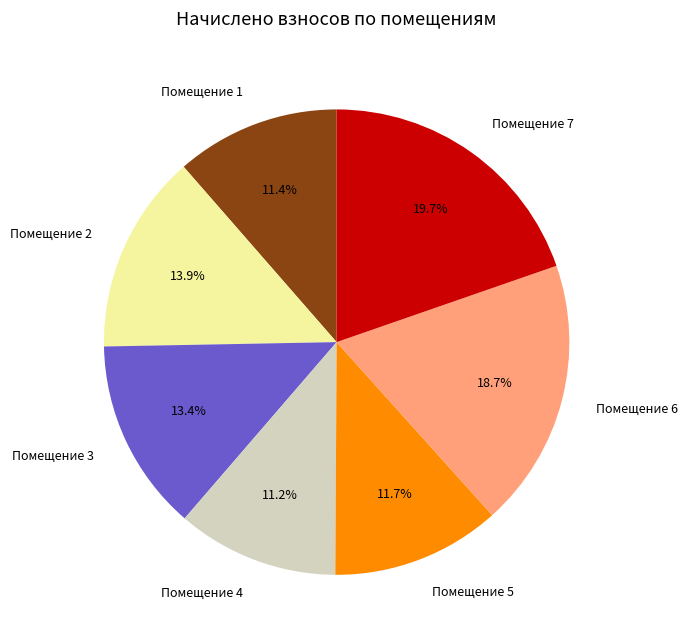

Does any single category account for the majority?

No